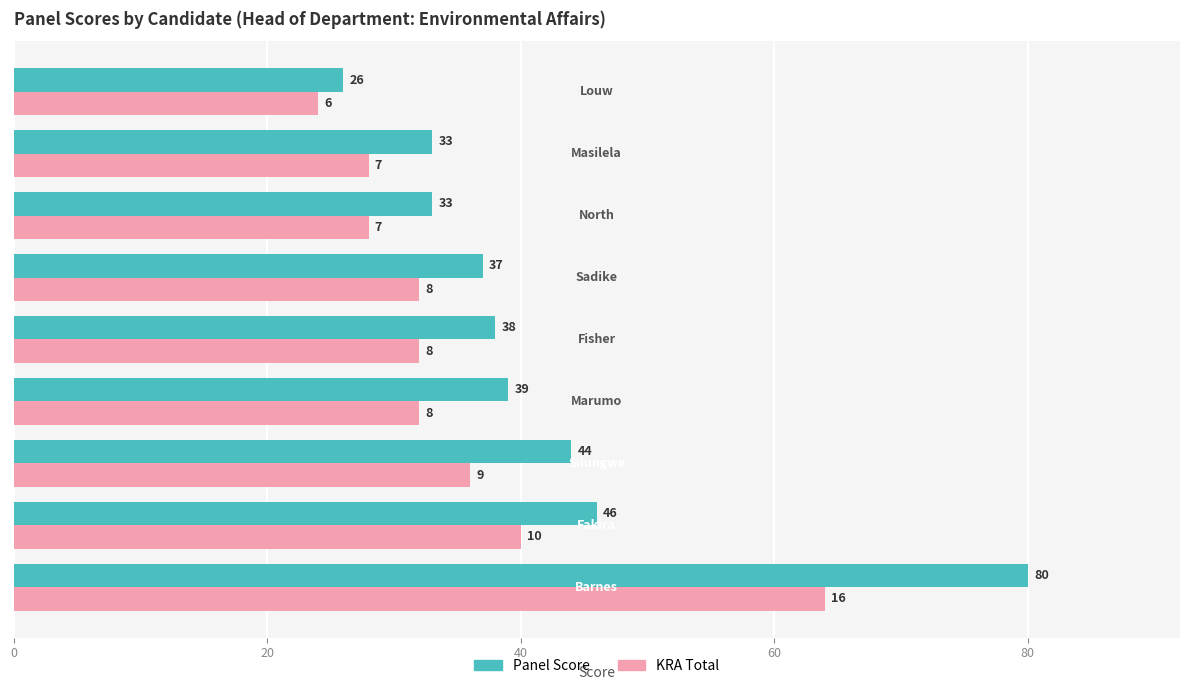

What is the minimum value shown in the chart?

24